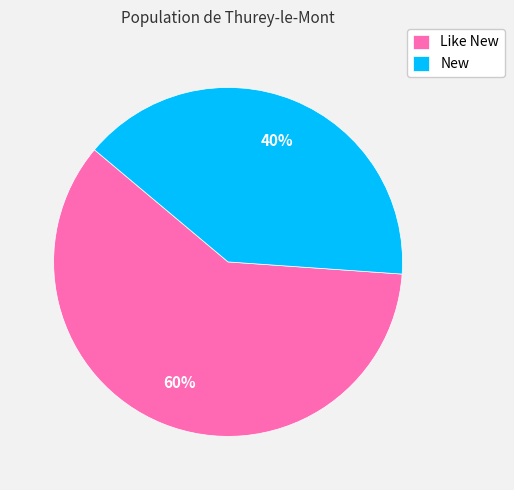

What is the largest slice in the pie chart?

Like New